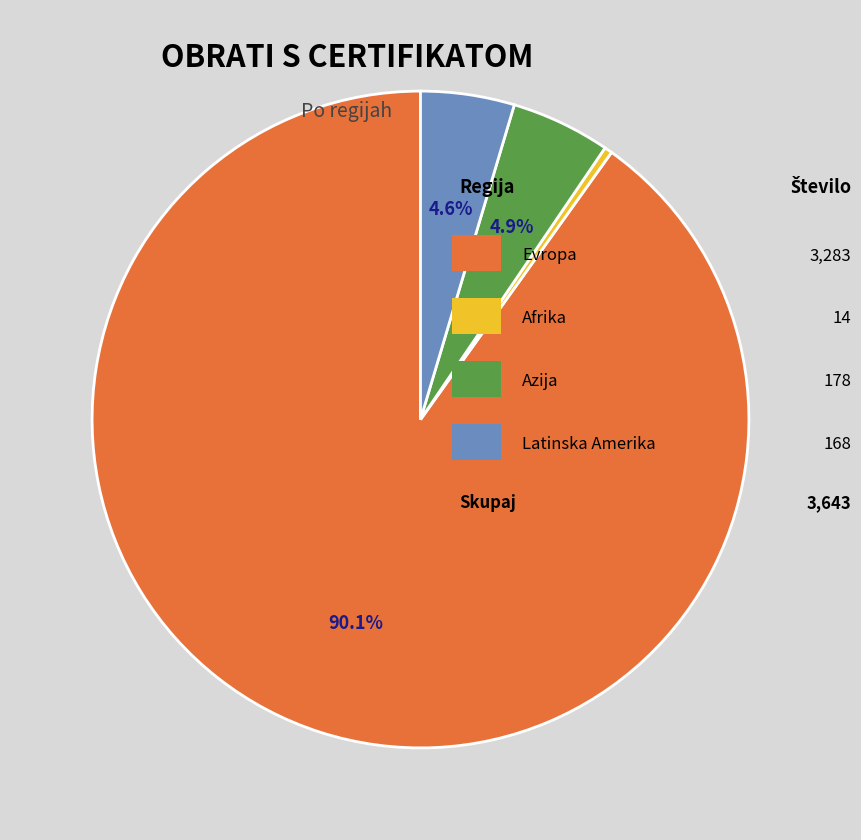

Does any single category account for the majority?

Yes